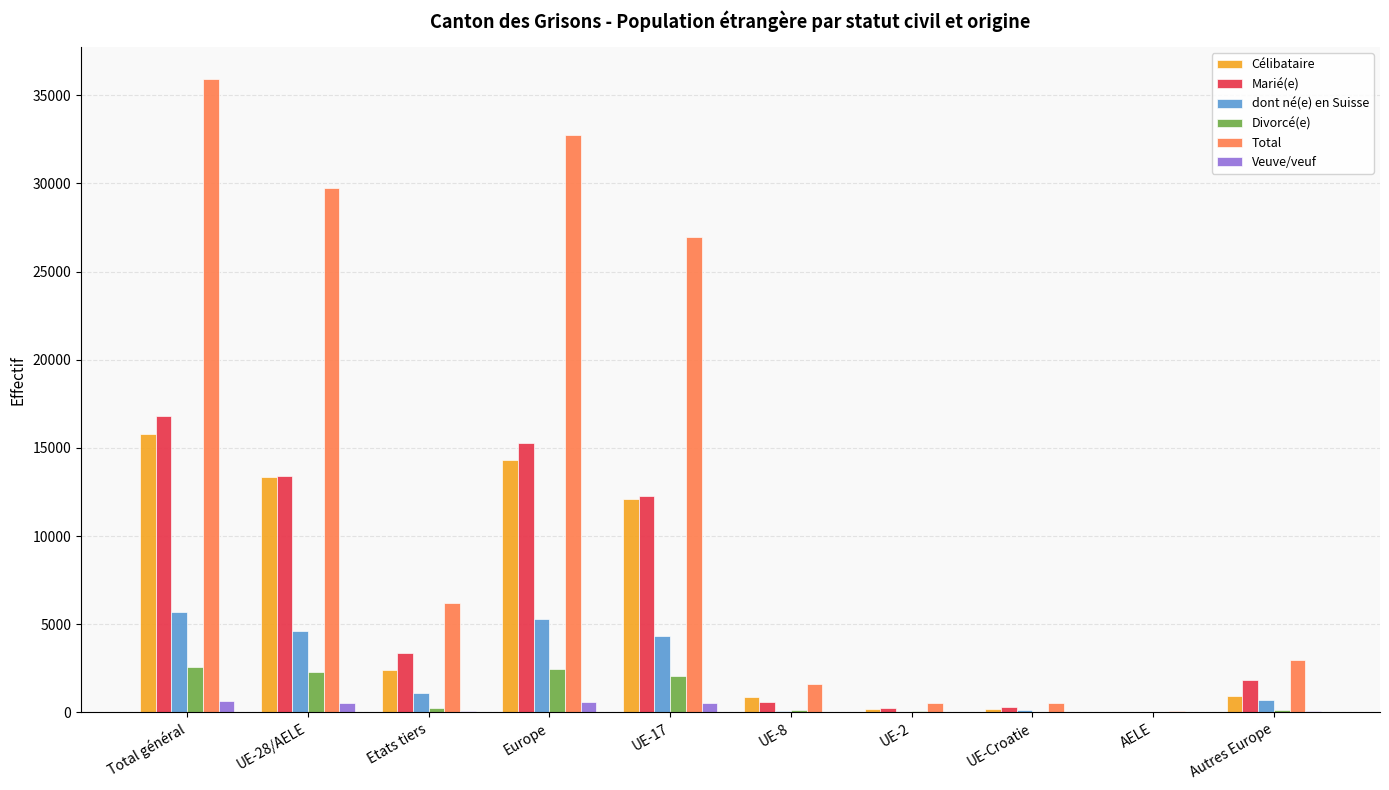

At which category is the sum across all series the highest?

Total général